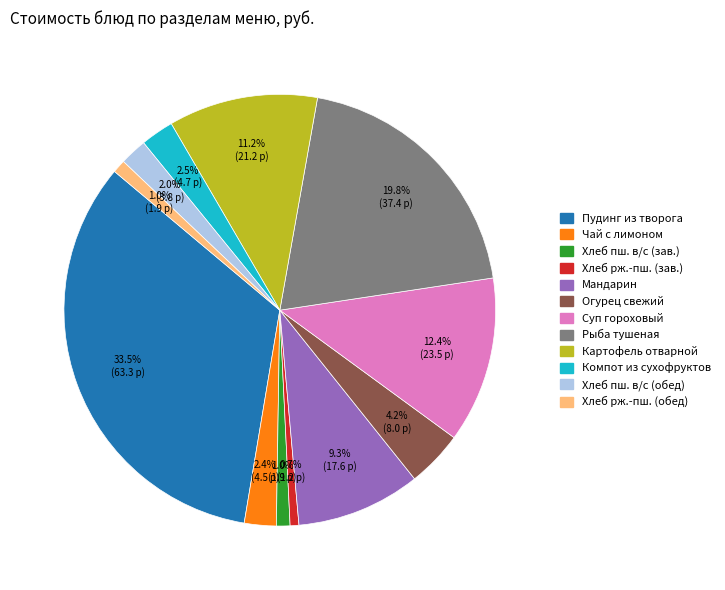

Combined, what portion of the pie is Хлеб пш. в/с (зав.) and Рыба тушеная?

20.8%